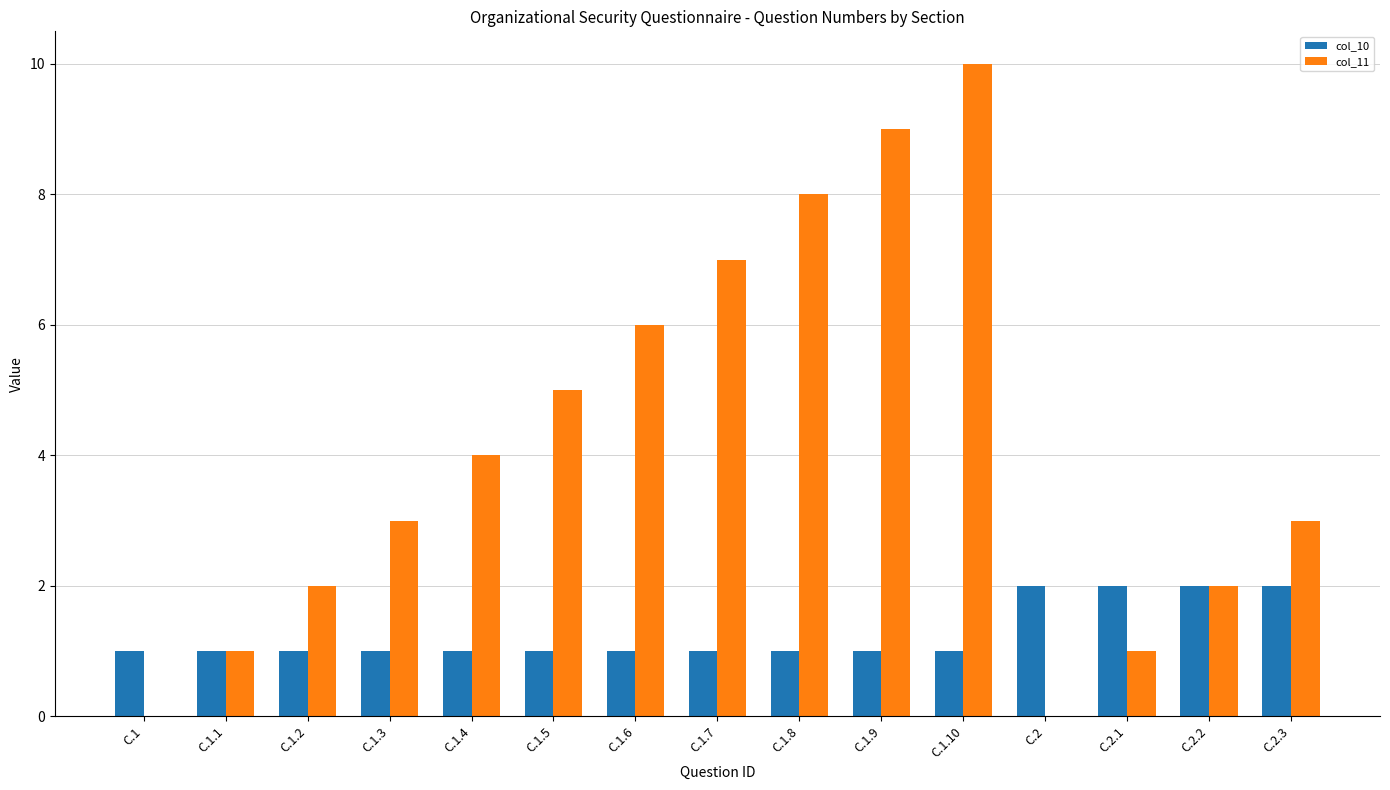

True or false: col_11 has a value of 4 at C.1.4.

True